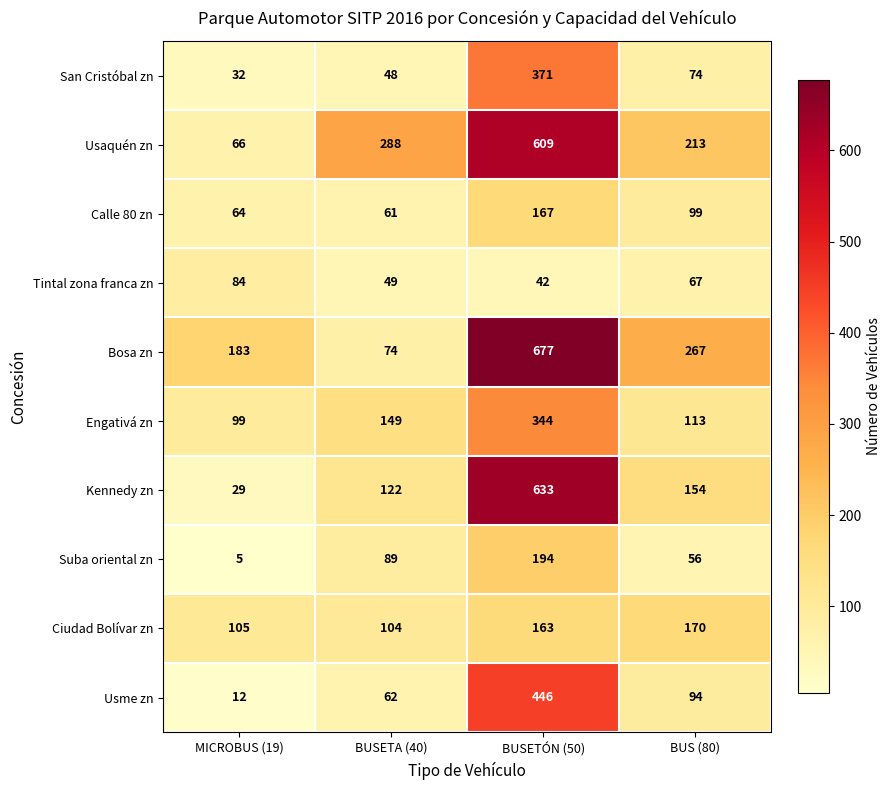

The value of San Cristóbal zn at BUSETÓN (50) is 371. True or false?

True